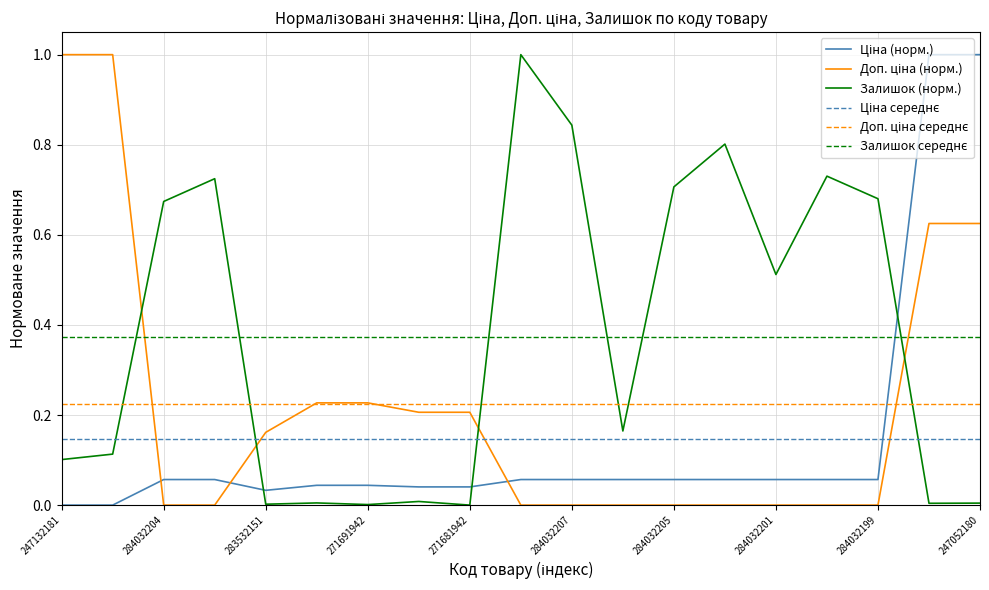

Which has a higher value, 284032206 or 284032208?

284032206